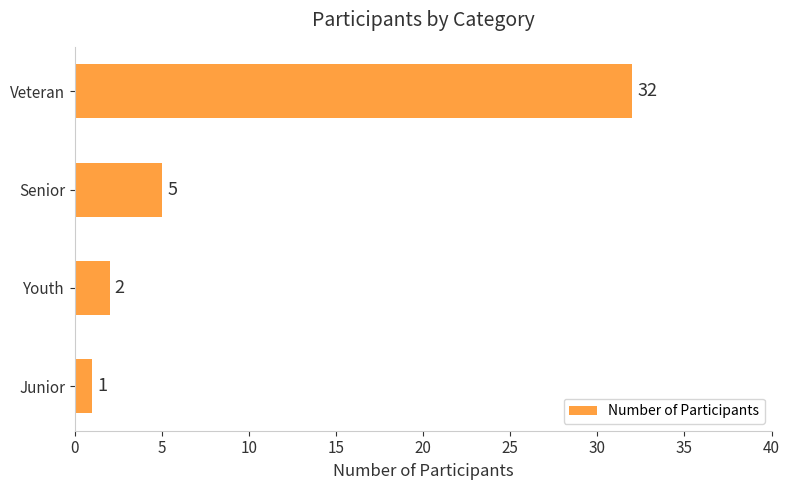

Approximately how many times larger is the value at Senior compared to Junior?

5.0